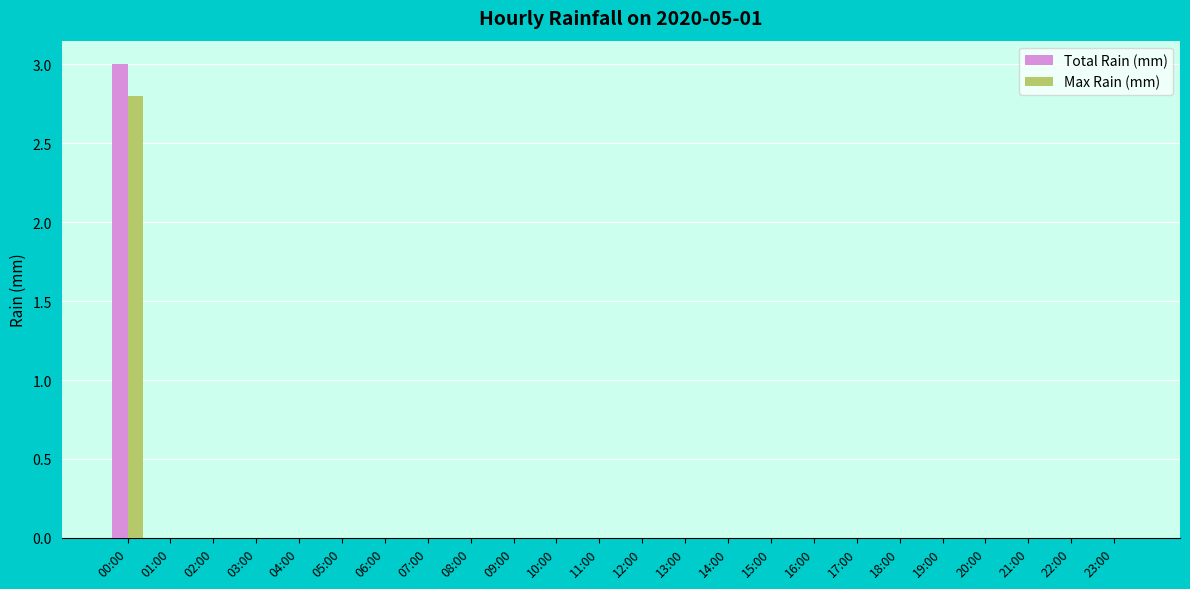

Which category has the highest value in the Total Rain (mm) series?

00:00